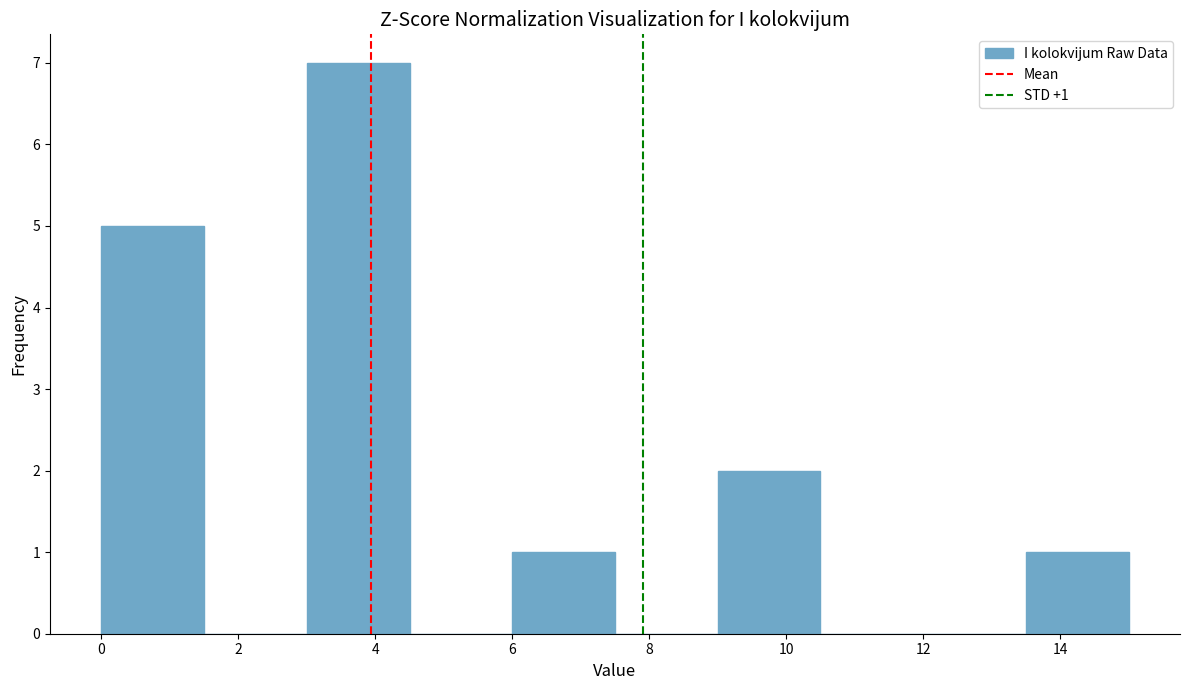

Over which range of the x-axis is the bar tallest?

3.0 to 4.5